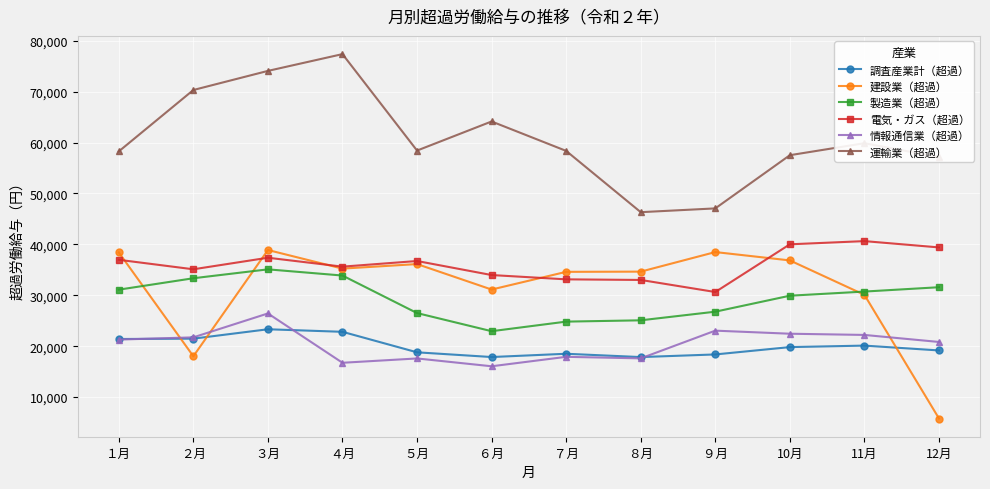

How many lines are shown in the chart?

6